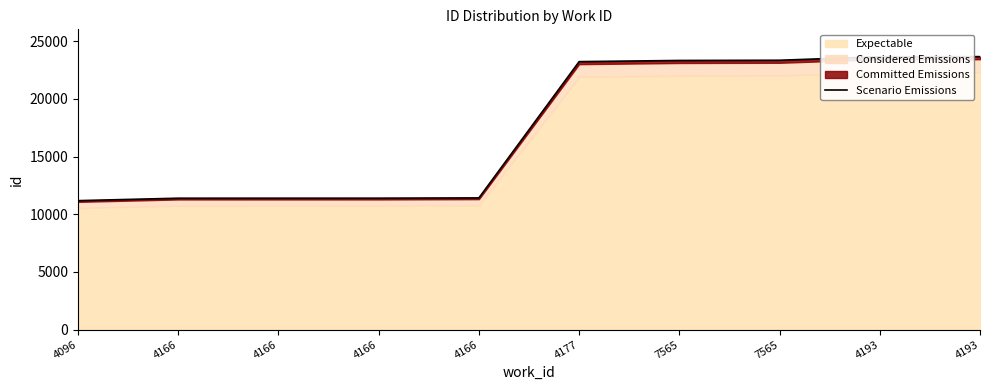

At which category does the chart reach its minimum across all series?

4096